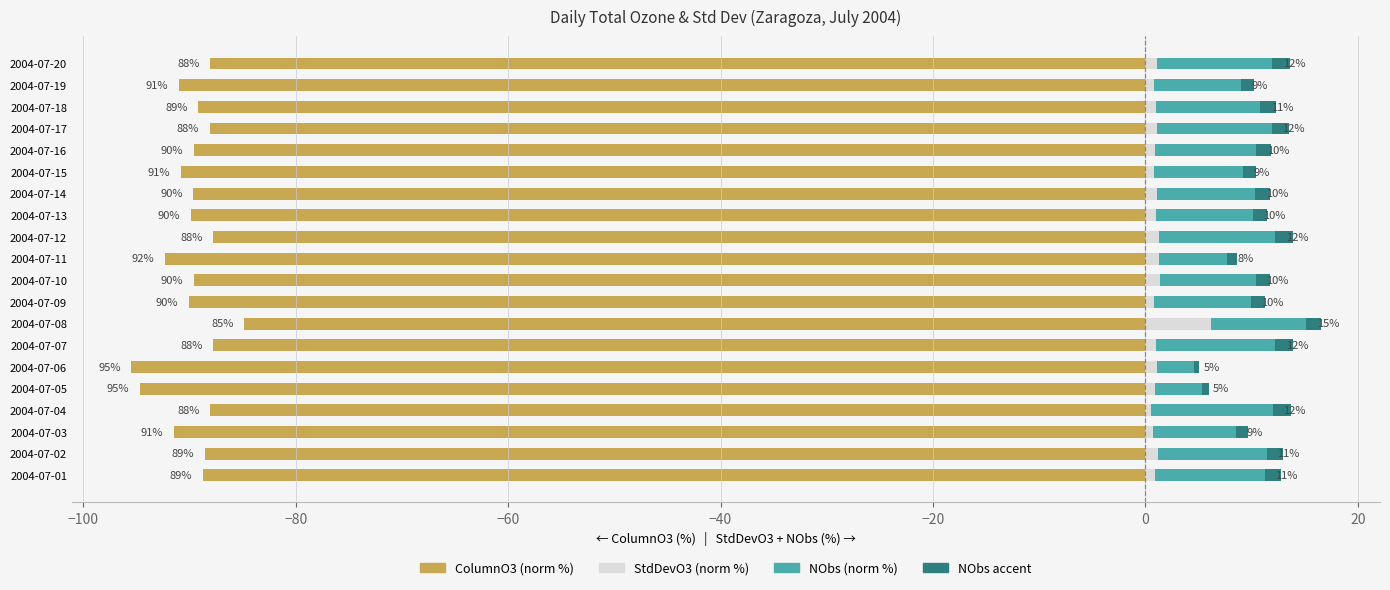

What is the value of the ColumnO3 (norm %) bar at the 13th from the left?

-89.9